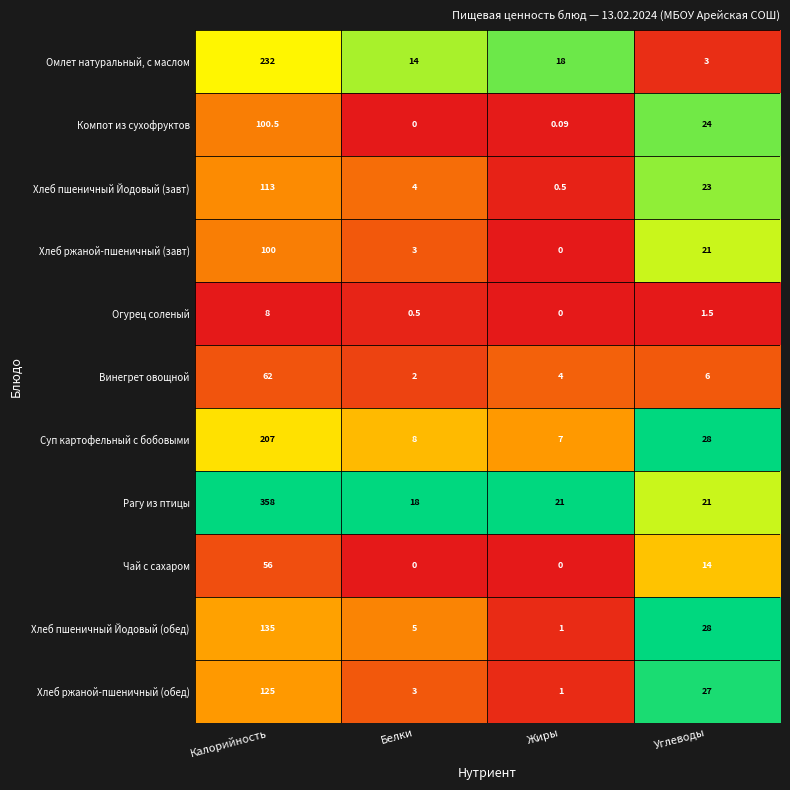

What is the greatest value displayed?

358.0